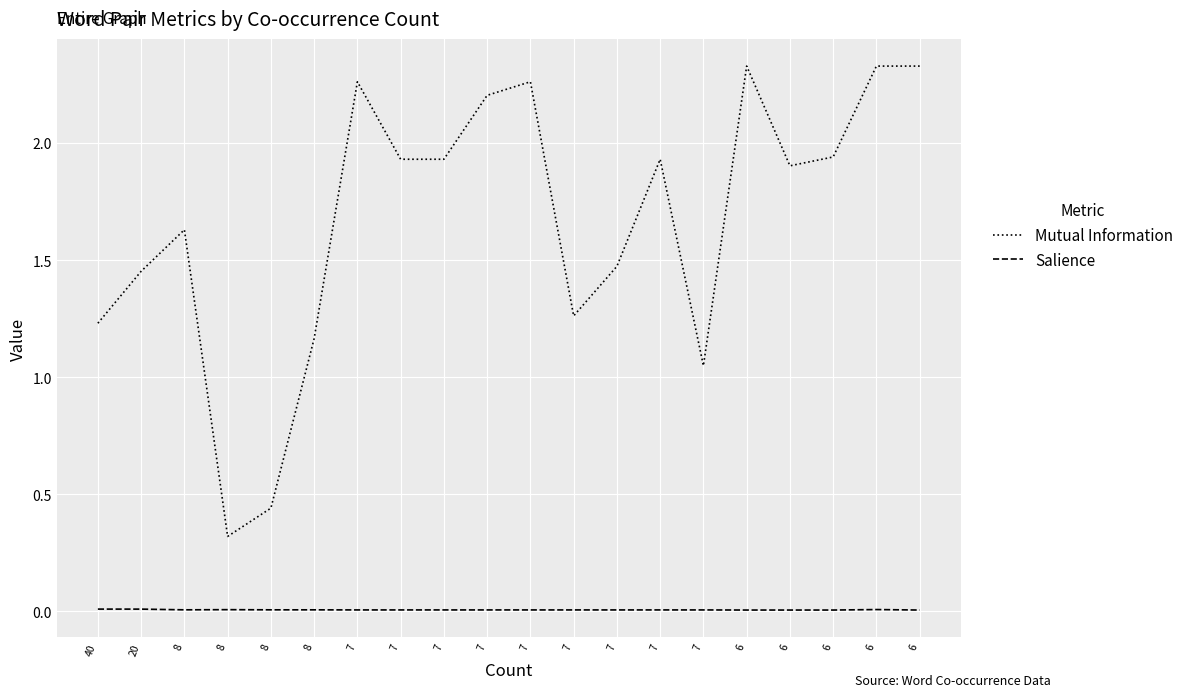

List the series in order of their overall mean, lowest first.

Salience, Mutual Information